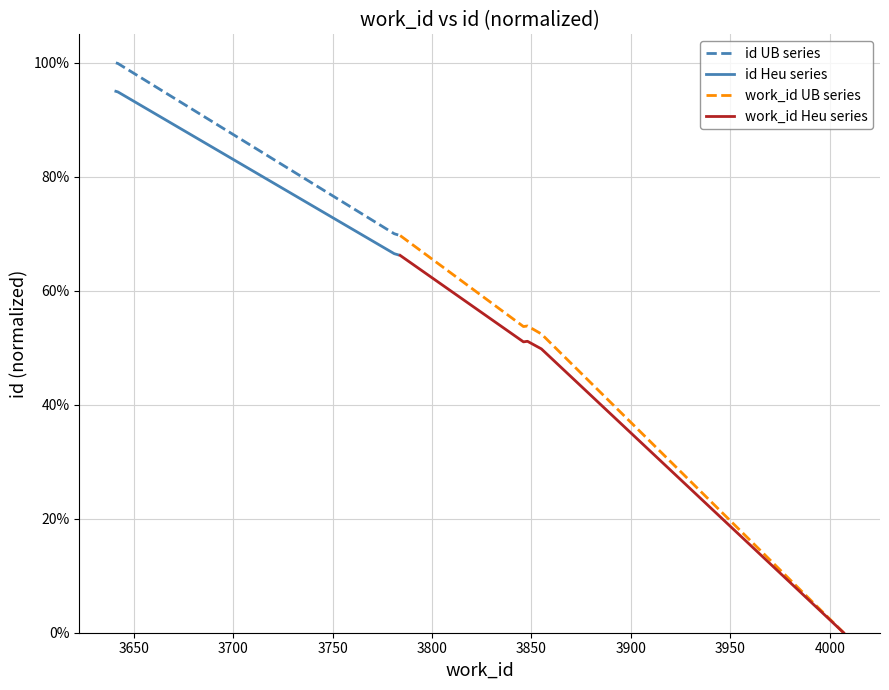

What is the sum of all work_id Heu series values?

2.2